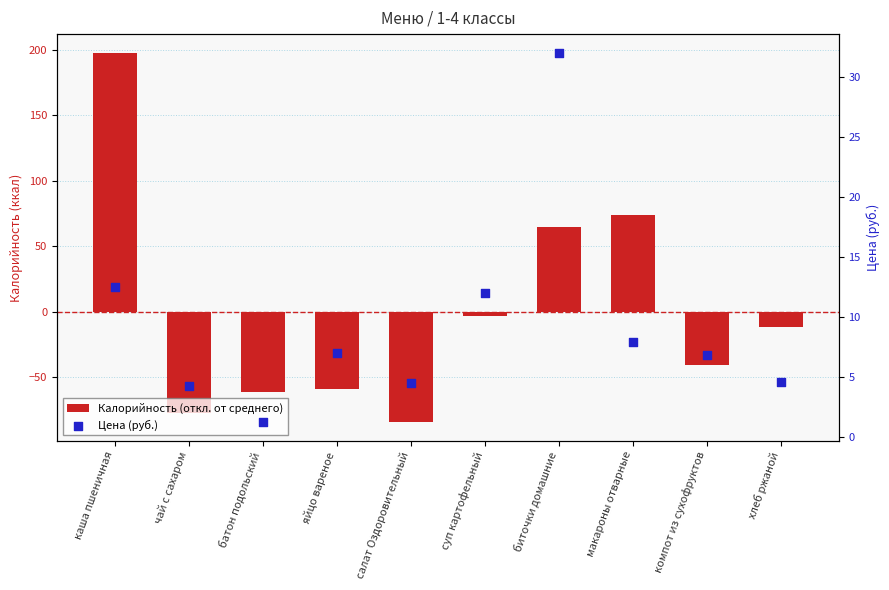

Which series reaches the maximum Y coordinate?

Калорийность (откл. от среднего)